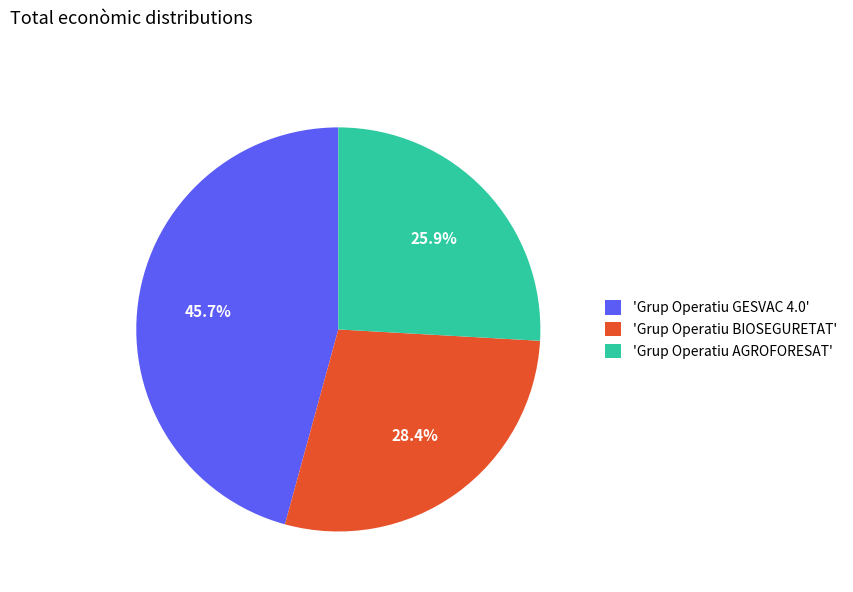

What is the largest slice in the pie chart?

'Grup Operatiu GESVAC 4.0'